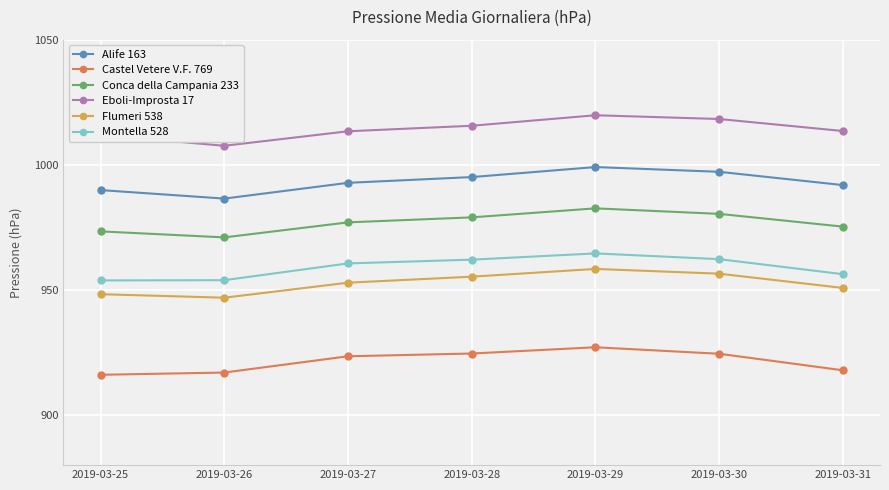

What is the sum of the Alife 163 values at 2019-03-29 and 2019-03-27?

1991.9